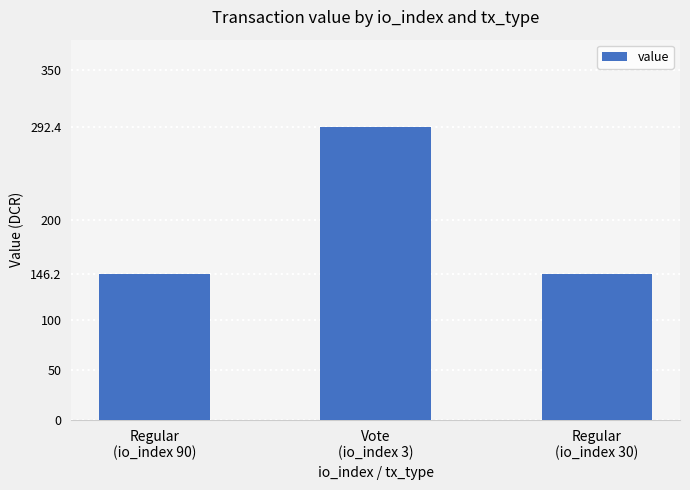

What is the greatest value displayed?

292.4